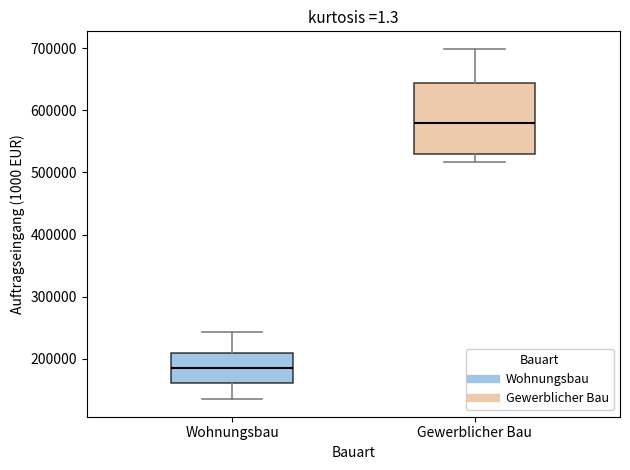

Reading left to right, read every box against the y-axis: the position of its median line, the range the box covers, and the ends of its whiskers. The values are not printed on the chart, so give them approximately, as read against the axis.

Wohnungsbau: median 180000, box 160000 to 210000, whiskers 140000 to 240000
Gewerblicher Bau: median 580000, box 530000 to 640000, whiskers 520000 to 700000